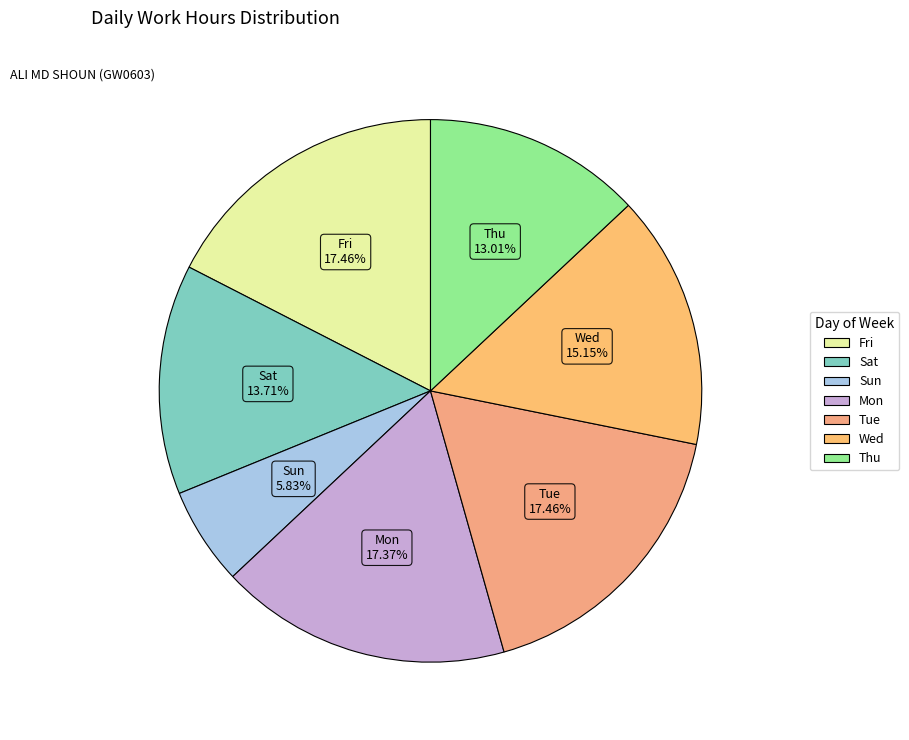

To the nearest percent, what is the difference between the largest and smallest slice percentages?

12%